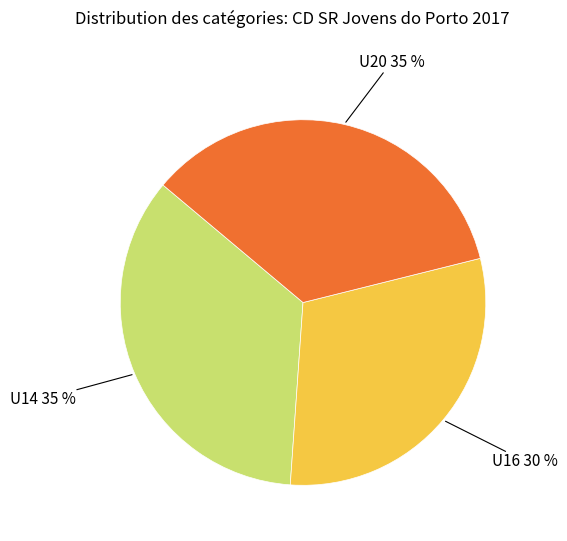

Is there a majority slice in this chart?

No